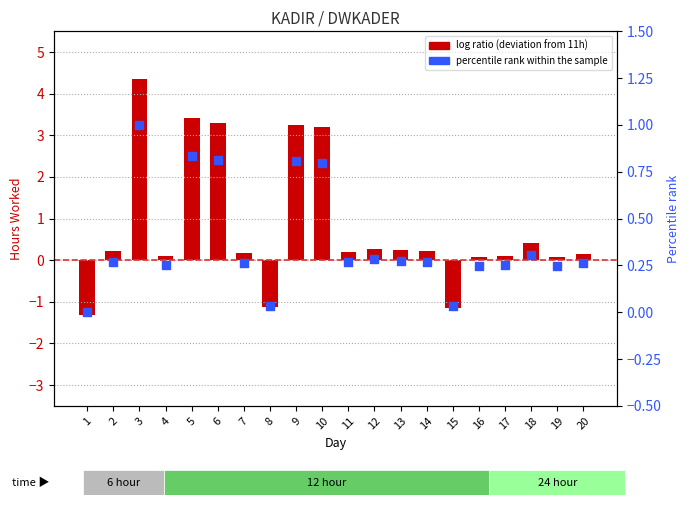

Which series reaches the maximum Y coordinate?

log ratio (deviation from 11h baseline)